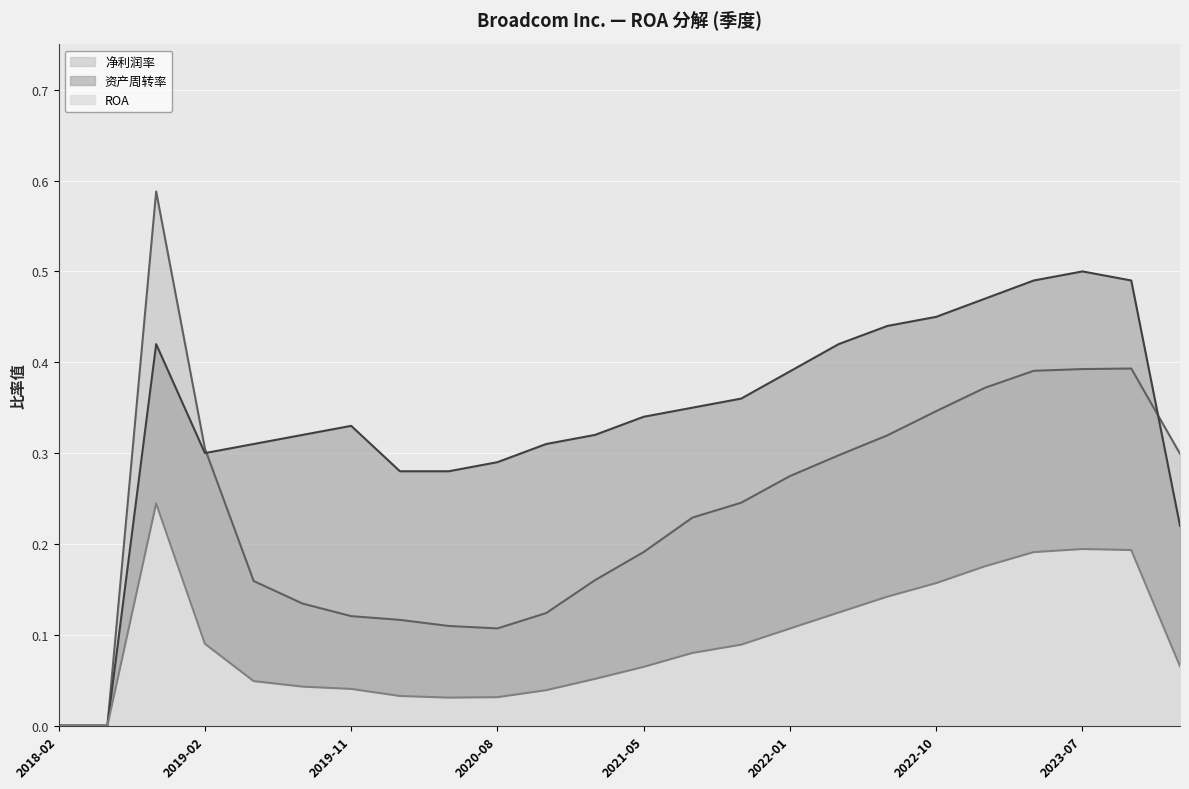

List the series in order of their overall mean, lowest first.

ROA, 净利润率, 资产周转率